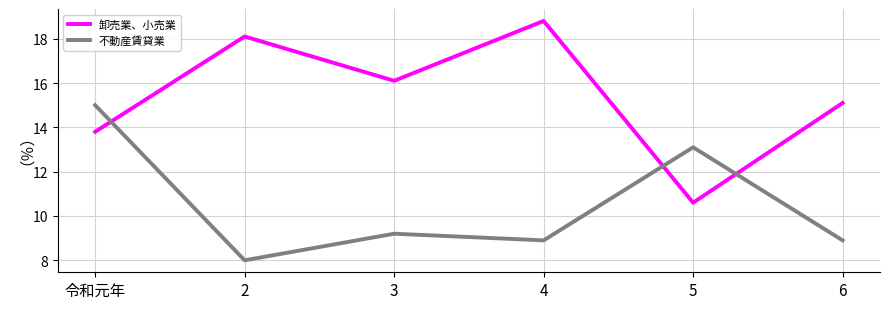

Which series has the widest spread of values?

卸売業、小売業